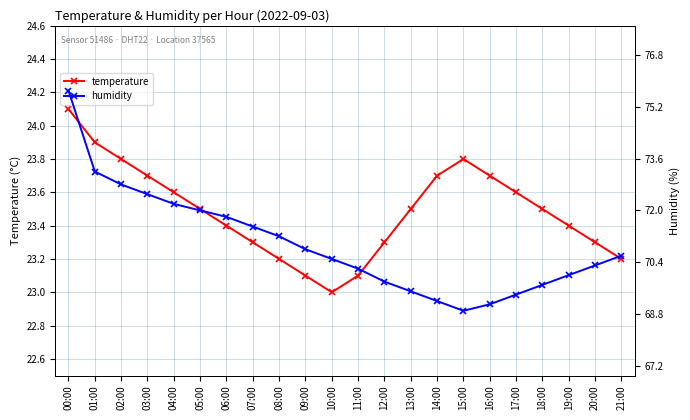

What are all the series names shown in the legend?

temperature, humidity